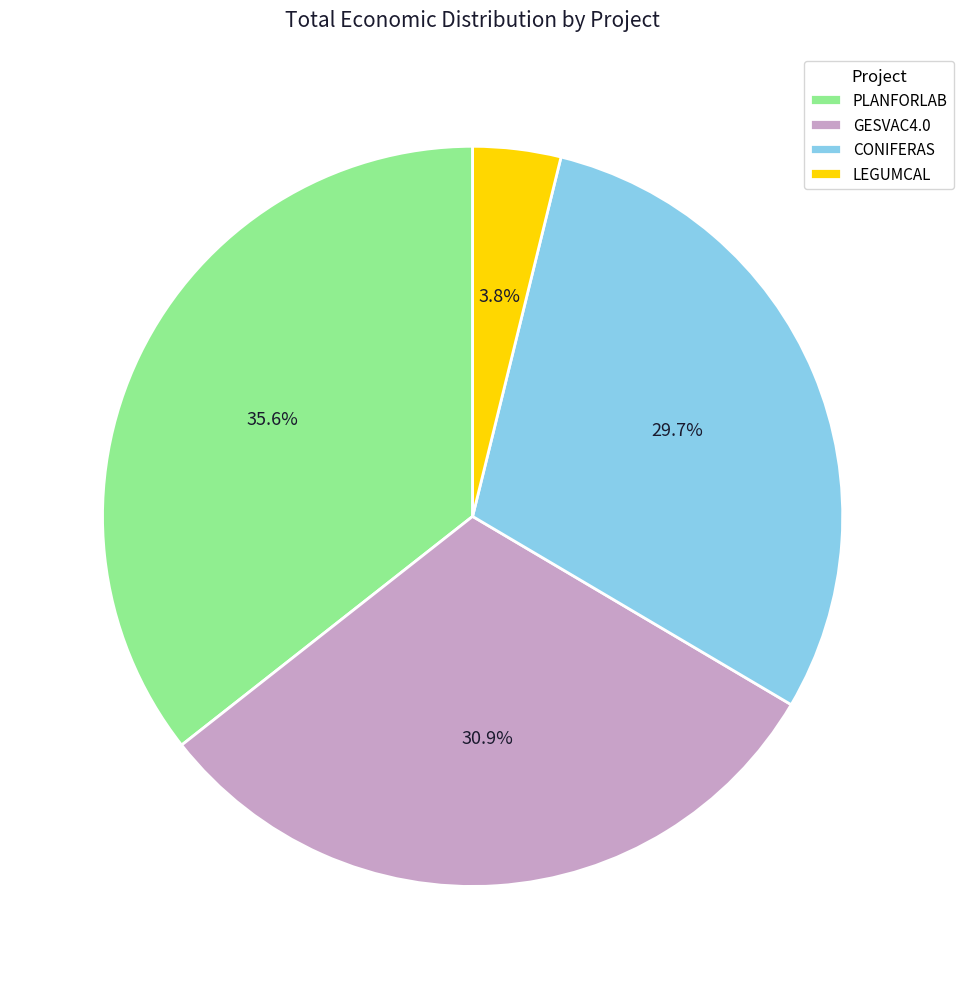

Between LEGUMCAL and PLANFORLAB, which is larger?

PLANFORLAB